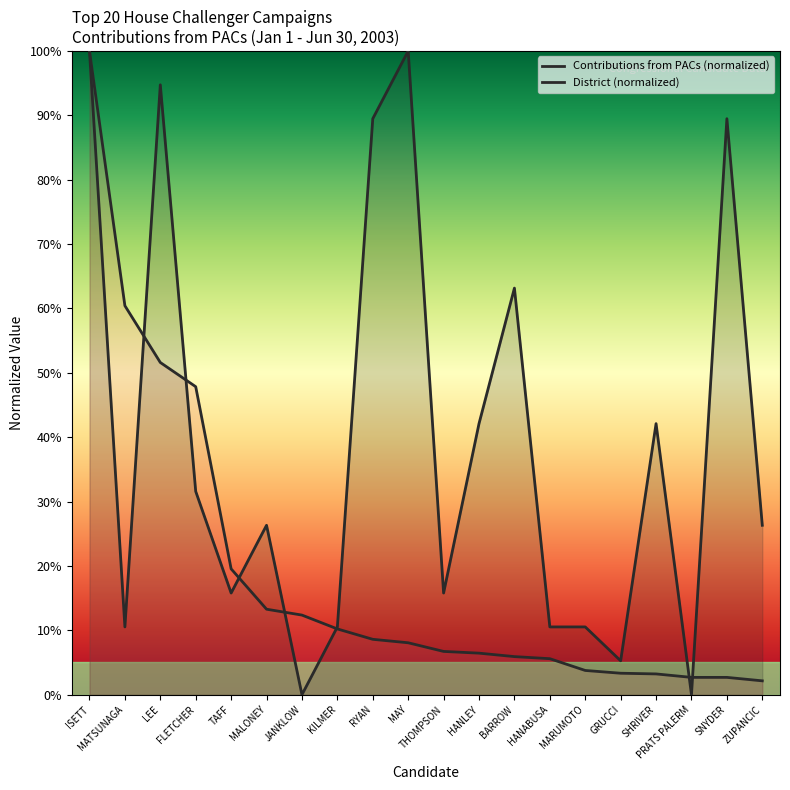

Is the value of Contributions from PACs (normalized) at MARUMOTO greater than the value of District (normalized) at PRATS PALERM?

Yes